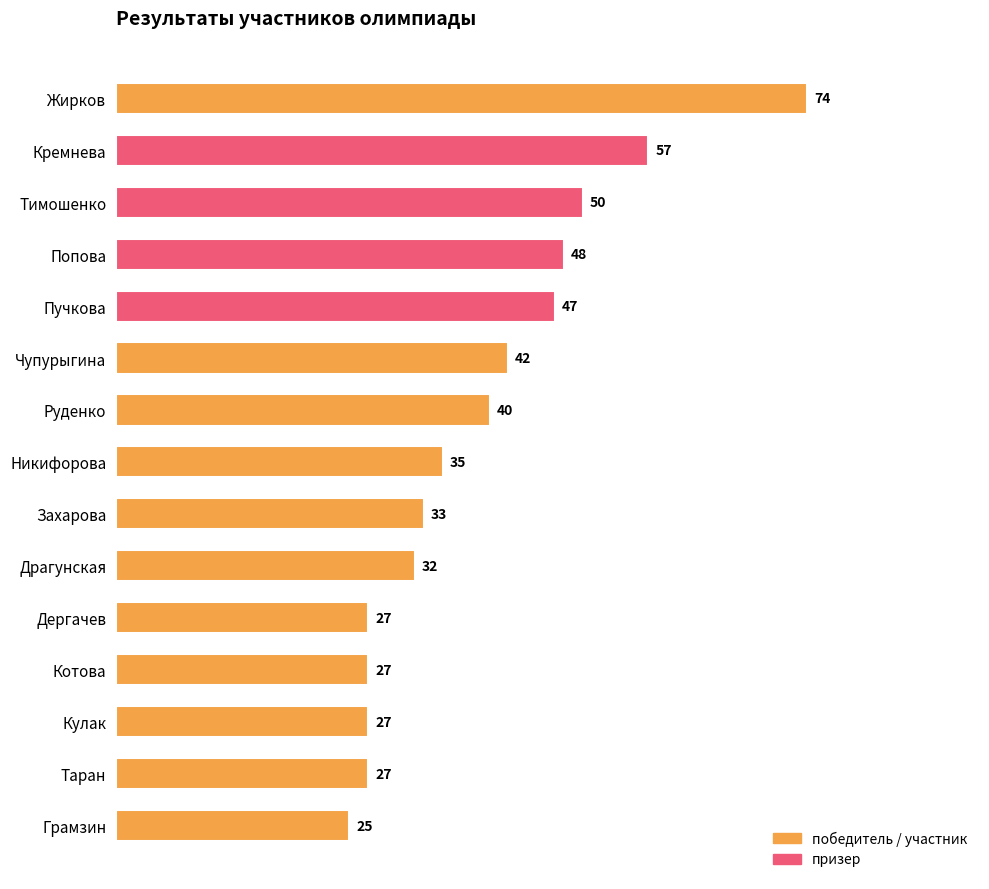

Reading bottom to top, transcribe all the data shown in this chart.

Грамзин=25	Таран=27	Кулак=27	Котова=27	Дергачев=27	Драгунская=32	Захарова=33	Никифорова=35	Руденко=40	Чупурыгина=42	Пучкова=47	Попова=48	Тимошенко=50	Кремнева=57	Жирков=74